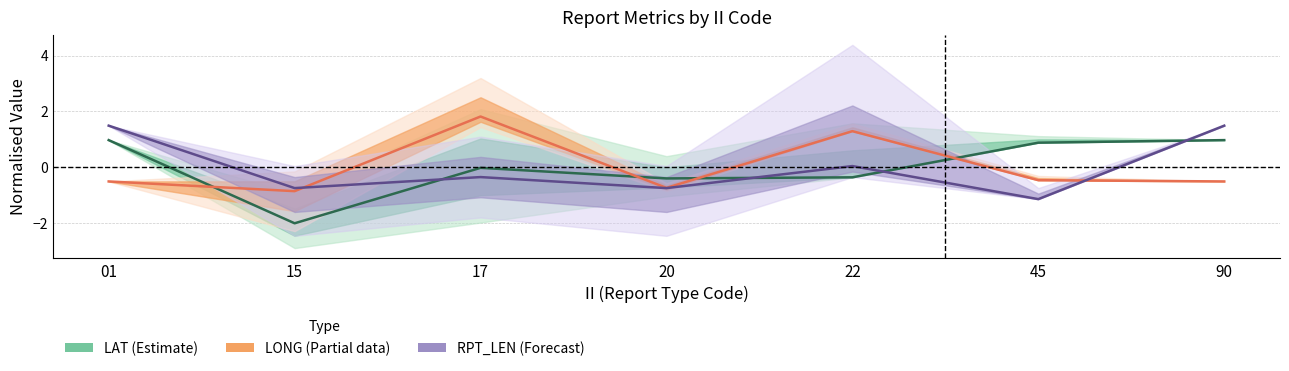

At how many categories does at least one series exceed 0?

5